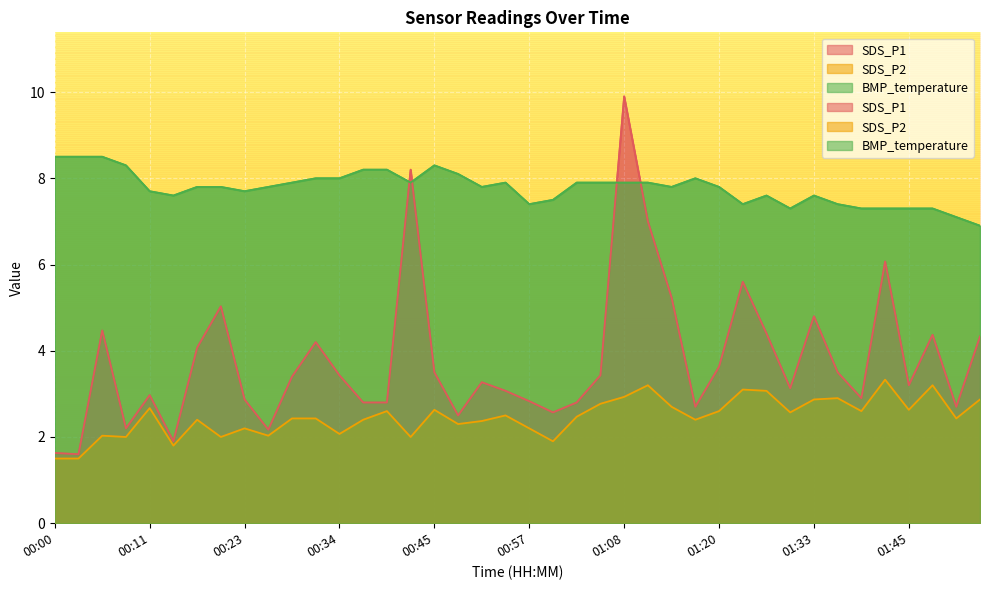

True or false: BMP_temperature and SDS_P2 intersect in this chart.

False